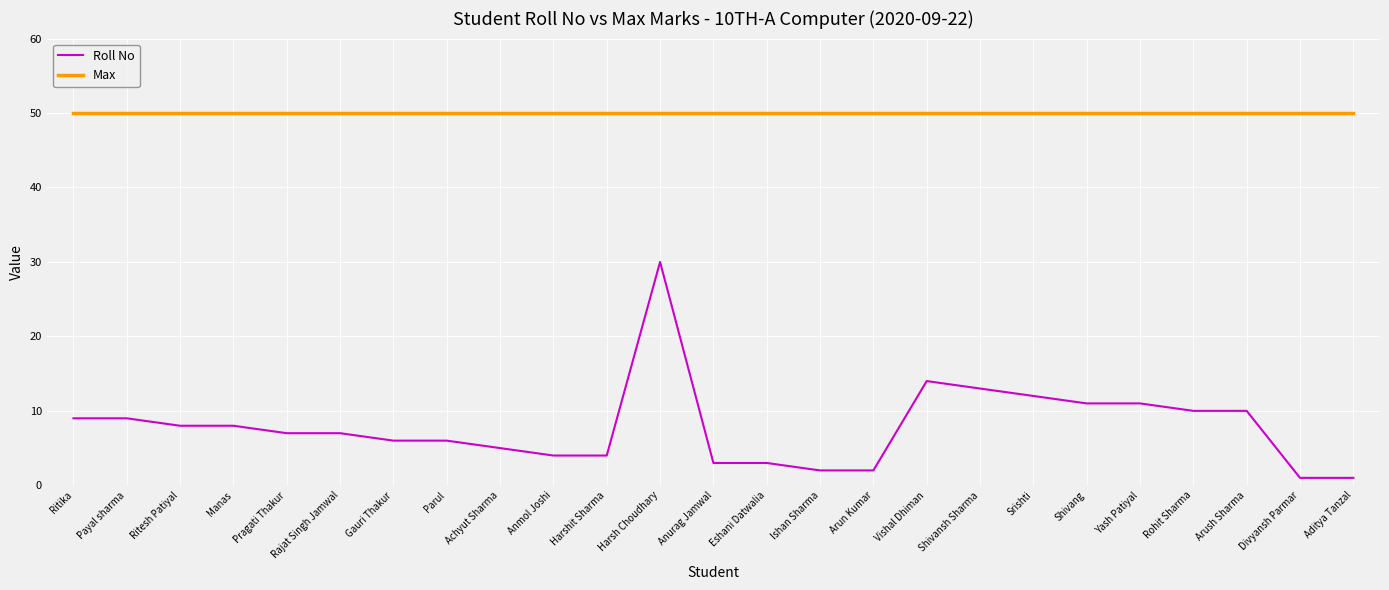

Rank the series at Harsh Choudhary from highest to lowest value.

Max, Roll No